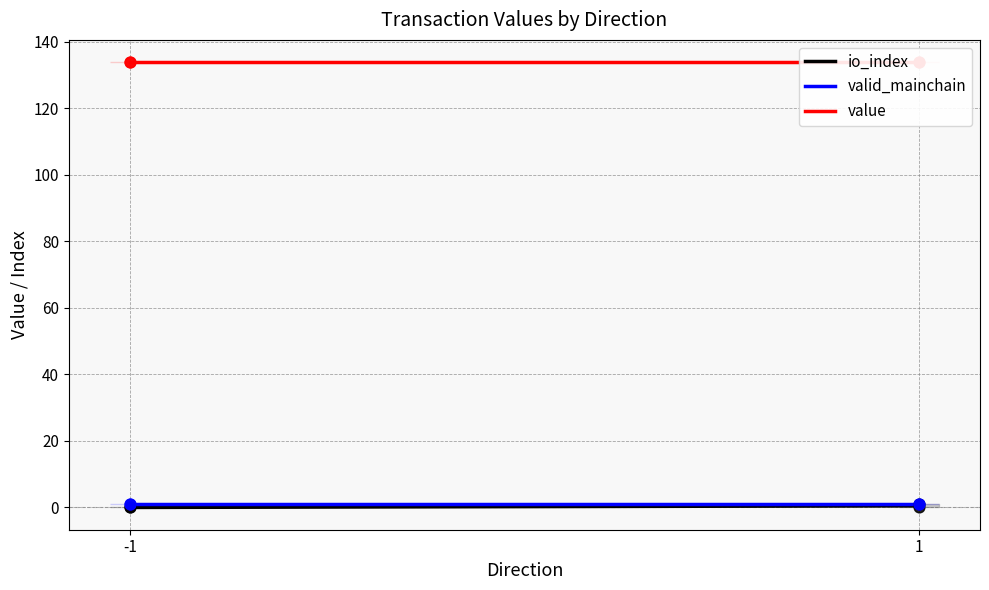

What is the total value across all series at -1?

134.9